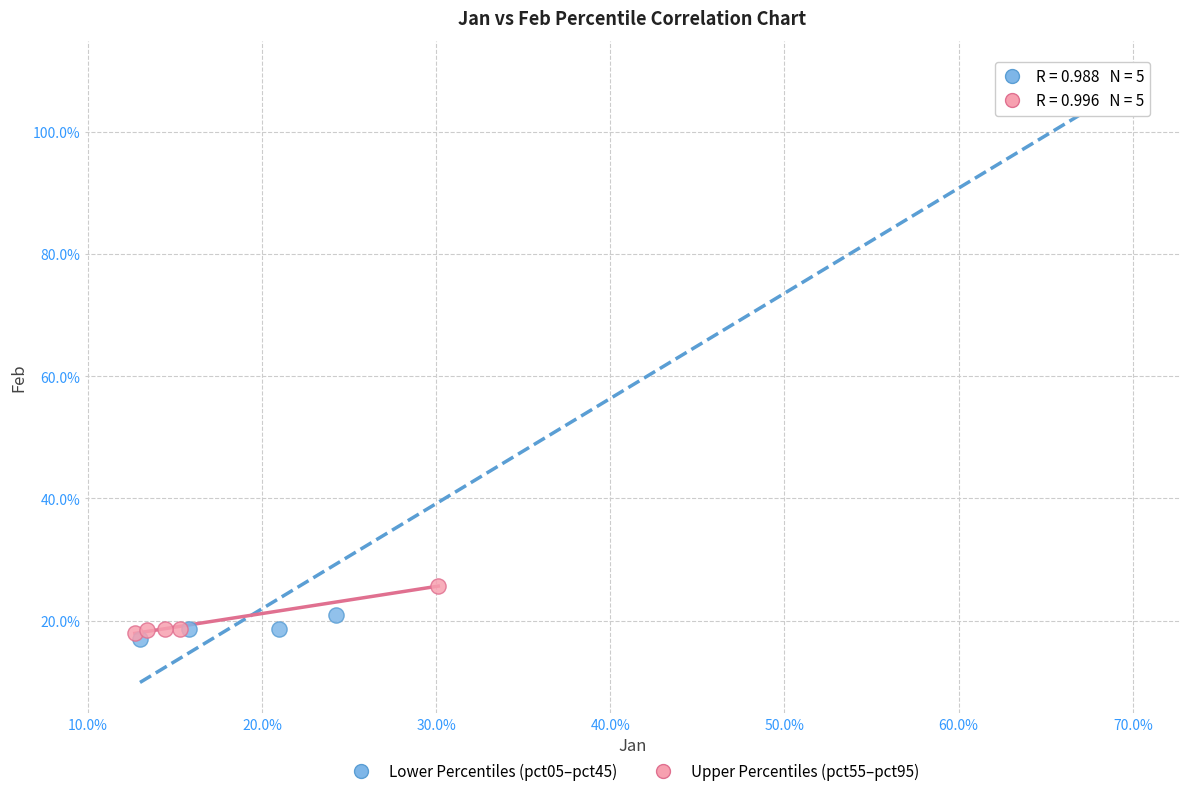

What are all the series names shown in the legend?

Lower Percentiles (pct05–pct45), Upper Percentiles (pct55–pct95)